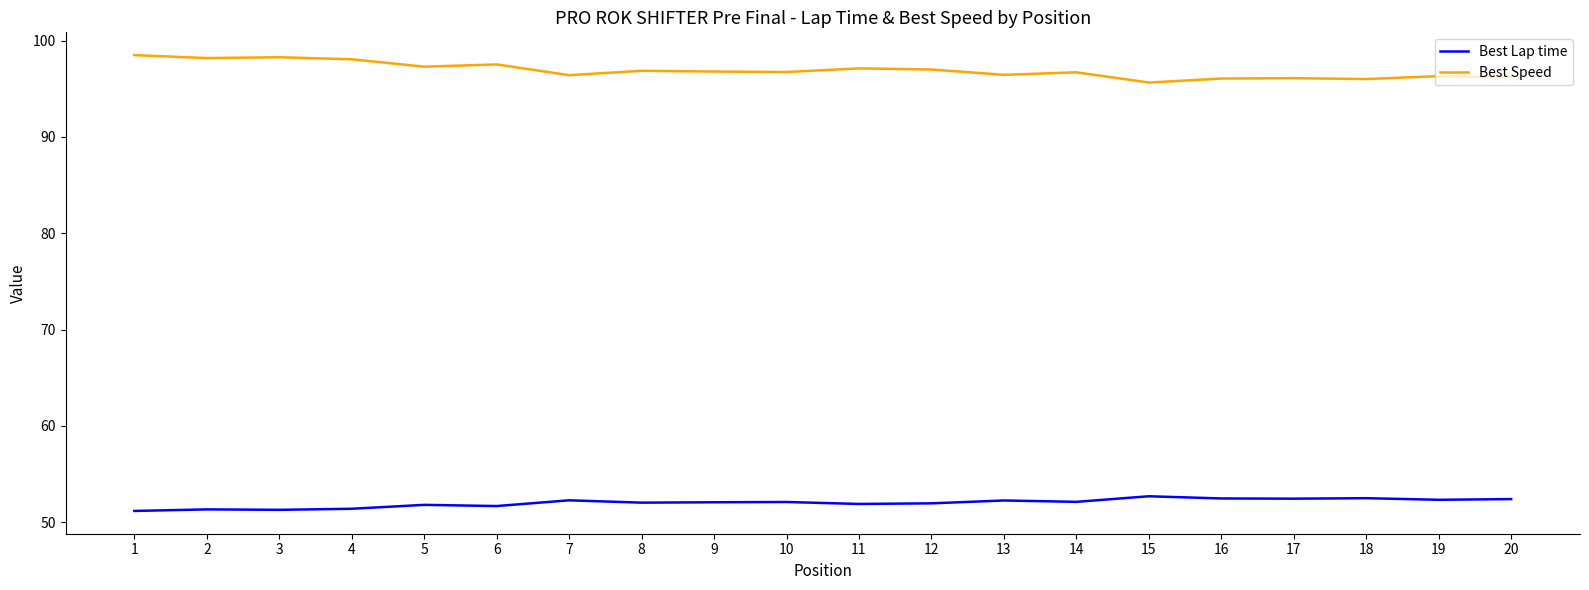

What is the minimum value for Best Speed?

95.6